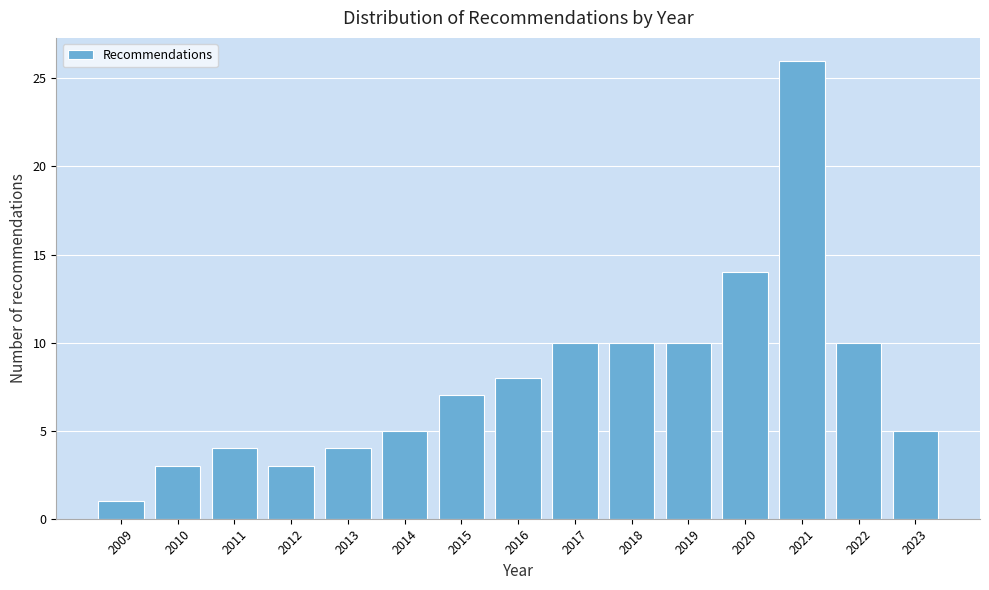

Reading right to left, transcribe all the data shown in this chart.

2023=5	2022=10	2021=26	2020=14	2019=10	2018=10	2017=10	2016=8	2015=7	2014=5	2013=4	2012=3	2011=4	2010=3	2009=1